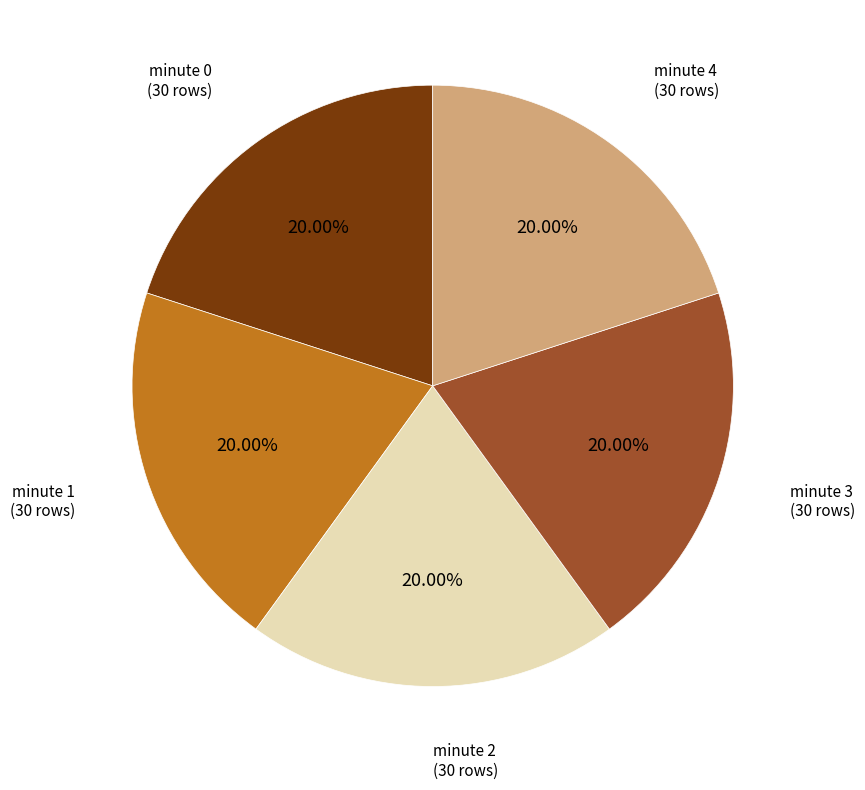

Is there a majority slice in this chart?

No